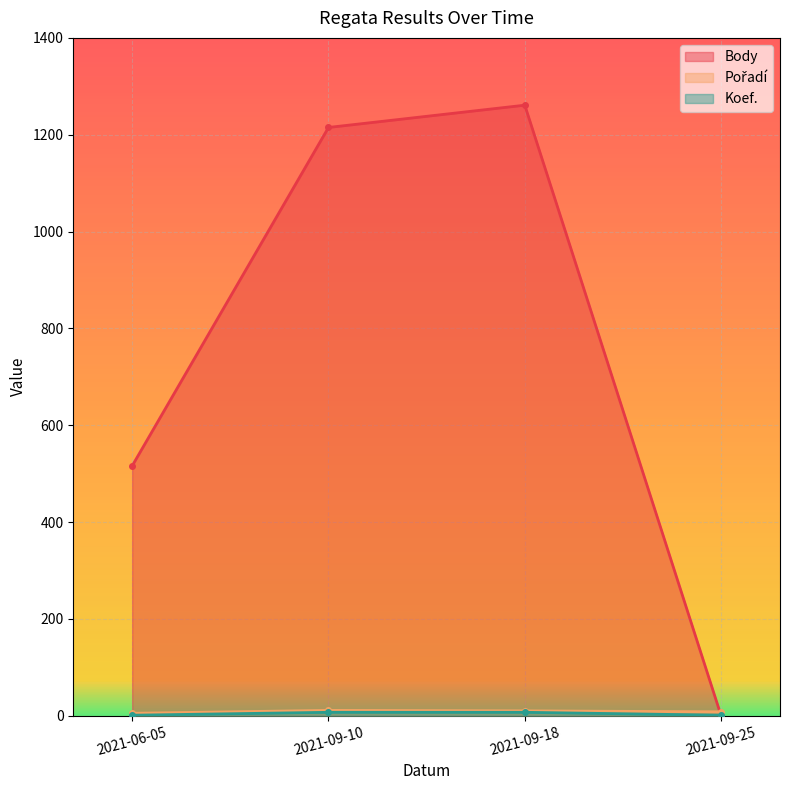

True or false: Pořadí and Koef. cross at least once.

False